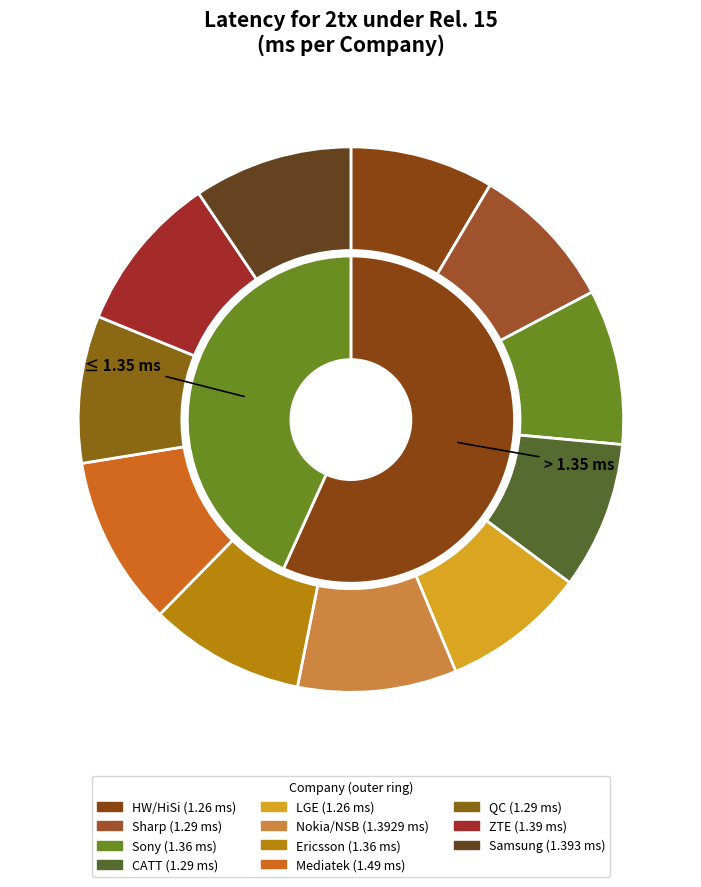

To the nearest percent, what is the combined percentage of HW/HiSi and CATT?

17%